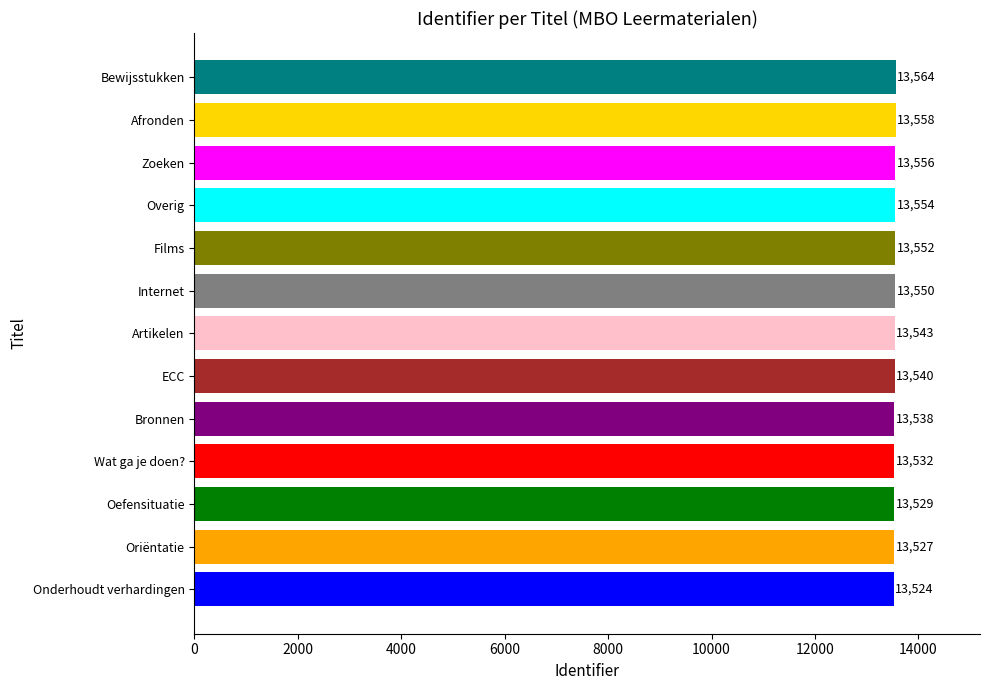

Rank the categories by value from lowest to highest.

Onderhoudt verhardingen, Oriëntatie, Oefensituatie, Wat ga je doen?, Bronnen, ECC, Artikelen, Internet, Films, Overig, Zoeken, Afronden, Bewijsstukken